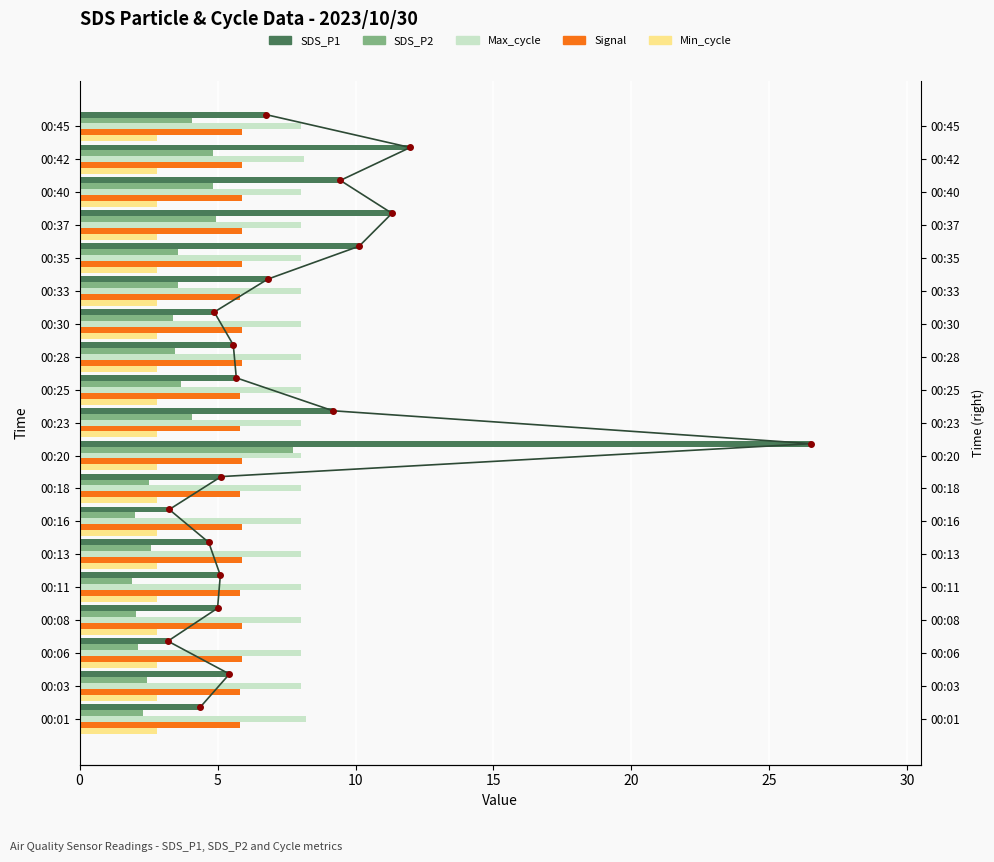

Between 00:08 and 00:18, which is larger?

00:18